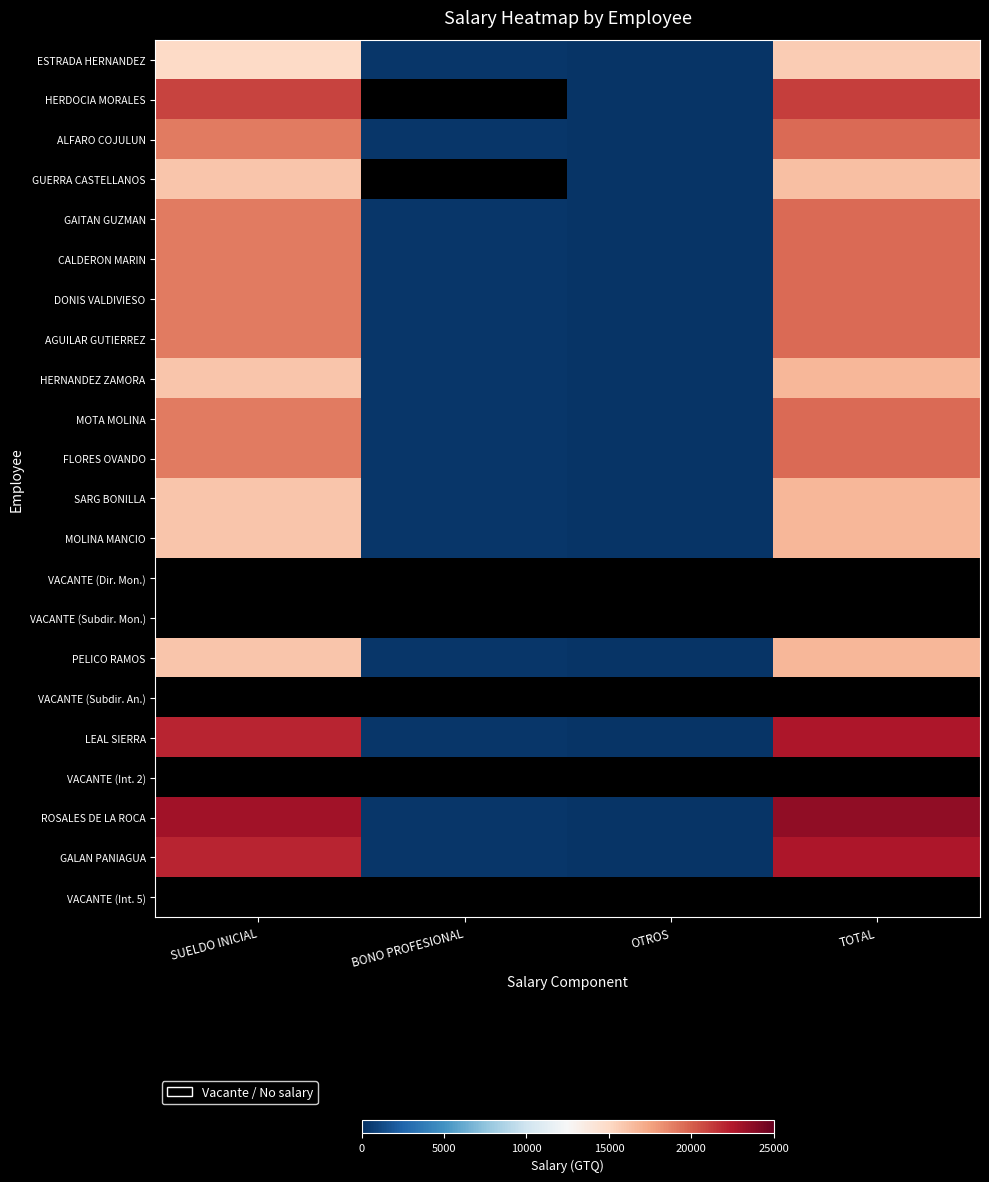

Reading left to right, extract all data points from this chart.

ESTRADA HERNANDEZ: SUELDO INICIAL=15000.0	BONO PROFESIONAL=375.0	OTROS=250.0	TOTAL=15625.0
HERDOCIA MORALES: SUELDO INICIAL=20967.7	BONO PROFESIONAL=0.0	OTROS=209.7	TOTAL=21177.4
ALFARO COJULUN: SUELDO INICIAL=19000.0	BONO PROFESIONAL=375.0	OTROS=250.0	TOTAL=19625.0
GUERRA CASTELLANOS: SUELDO INICIAL=16000.0	BONO PROFESIONAL=0.0	OTROS=250.0	TOTAL=16250.0
GAITAN GUZMAN: SUELDO INICIAL=19000.0	BONO PROFESIONAL=375.0	OTROS=250.0	TOTAL=19625.0
CALDERON MARIN: SUELDO INICIAL=19000.0	BONO PROFESIONAL=375.0	OTROS=250.0	TOTAL=19625.0
DONIS VALDIVIESO: SUELDO INICIAL=19000.0	BONO PROFESIONAL=375.0	OTROS=250.0	TOTAL=19625.0
AGUILAR GUTIERREZ: SUELDO INICIAL=19000.0	BONO PROFESIONAL=375.0	OTROS=250.0	TOTAL=19625.0
HERNANDEZ ZAMORA: SUELDO INICIAL=16000.0	BONO PROFESIONAL=375.0	OTROS=250.0	TOTAL=16625.0
MOTA MOLINA: SUELDO INICIAL=19000.0	BONO PROFESIONAL=375.0	OTROS=250.0	TOTAL=19625.0
FLORES OVANDO: SUELDO INICIAL=19000.0	BONO PROFESIONAL=375.0	OTROS=250.0	TOTAL=19625.0
SARG BONILLA: SUELDO INICIAL=16000.0	BONO PROFESIONAL=375.0	OTROS=250.0	TOTAL=16625.0
MOLINA MANCIO: SUELDO INICIAL=16000.0	BONO PROFESIONAL=375.0	OTROS=250.0	TOTAL=16625.0
VACANTE (Dir. Mon.): SUELDO INICIAL=0.0	BONO PROFESIONAL=0.0	OTROS=0.0	TOTAL=0.0
VACANTE (Subdir. Mon.): SUELDO INICIAL=0.0	BONO PROFESIONAL=0.0	OTROS=0.0	TOTAL=0.0
PELICO RAMOS: SUELDO INICIAL=16000.0	BONO PROFESIONAL=375.0	OTROS=250.0	TOTAL=16625.0
VACANTE (Subdir. An.): SUELDO INICIAL=0.0	BONO PROFESIONAL=0.0	OTROS=0.0	TOTAL=0.0
LEAL SIERRA: SUELDO INICIAL=22000.0	BONO PROFESIONAL=375.0	OTROS=250.0	TOTAL=22625.0
VACANTE (Int. 2): SUELDO INICIAL=0.0	BONO PROFESIONAL=0.0	OTROS=0.0	TOTAL=0.0
ROSALES DE LA ROCA: SUELDO INICIAL=23000.0	BONO PROFESIONAL=375.0	OTROS=250.0	TOTAL=23625.0
GALAN PANIAGUA: SUELDO INICIAL=22000.0	BONO PROFESIONAL=375.0	OTROS=250.0	TOTAL=22625.0
VACANTE (Int. 5): SUELDO INICIAL=0.0	BONO PROFESIONAL=0.0	OTROS=0.0	TOTAL=0.0